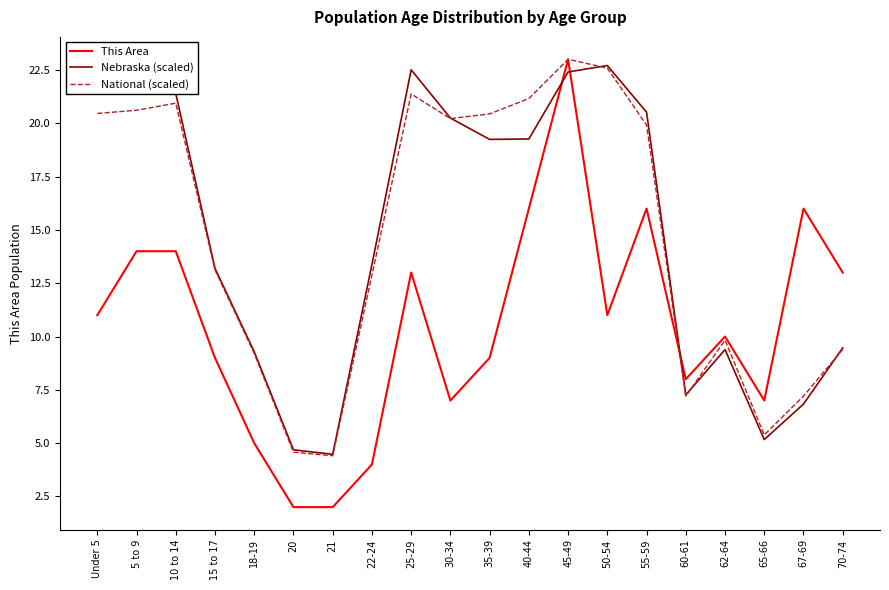

What is the sum of all National (scaled) values?

293.9